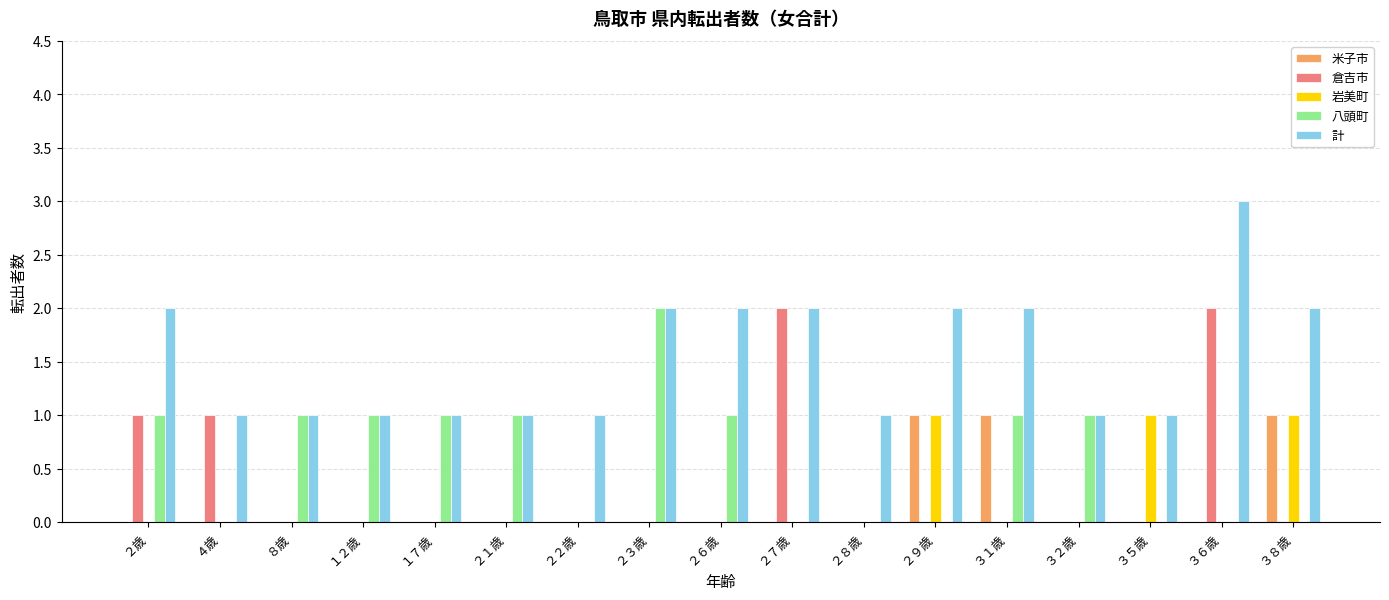

True or false: 岩美町 has a value of 2 at ２９歳.

False